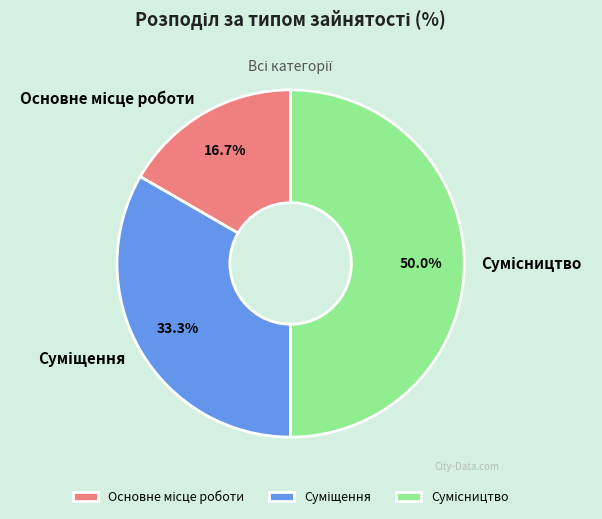

How many slices are in this pie chart?

3